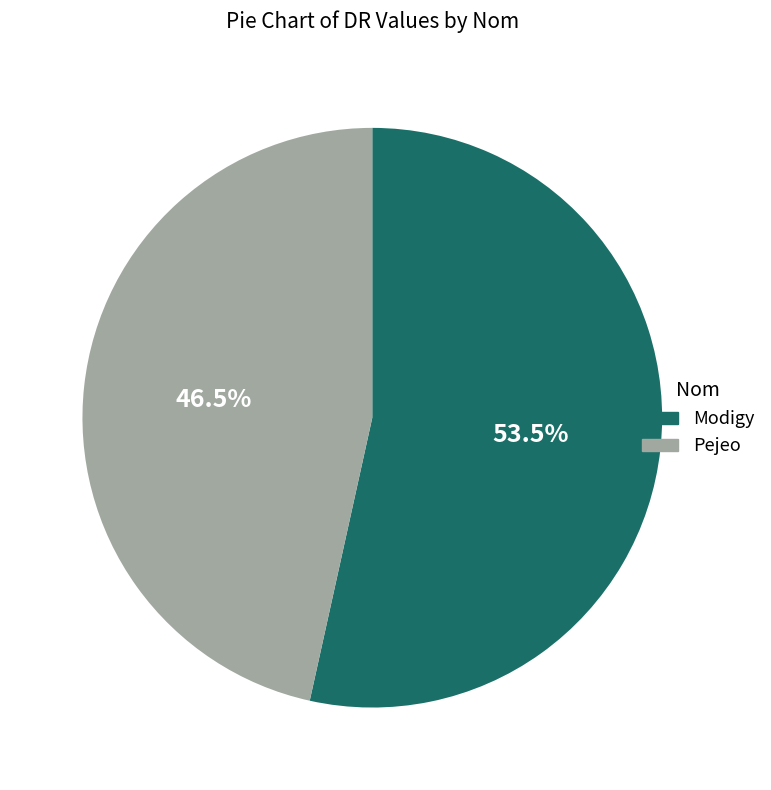

To the nearest percent, what is the combined percentage of Modigy and Pejeo?

100%